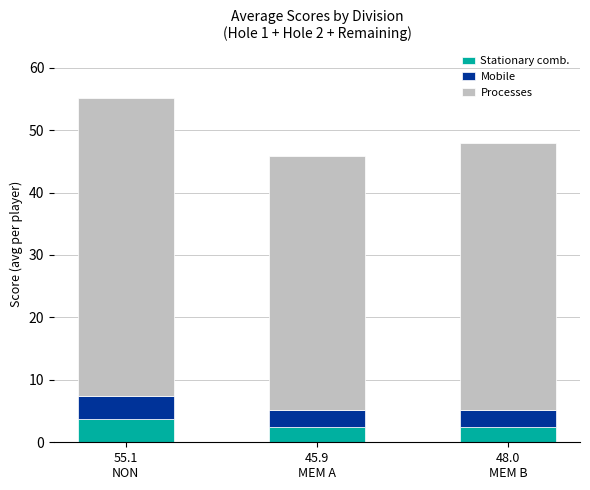

Does the chart contain any negative values?

No